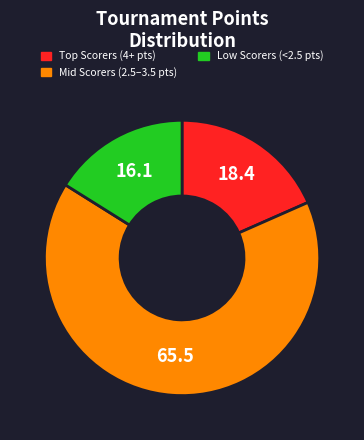

Which category has the smallest portion of the pie?

Low Scorers (<2.5 pts)